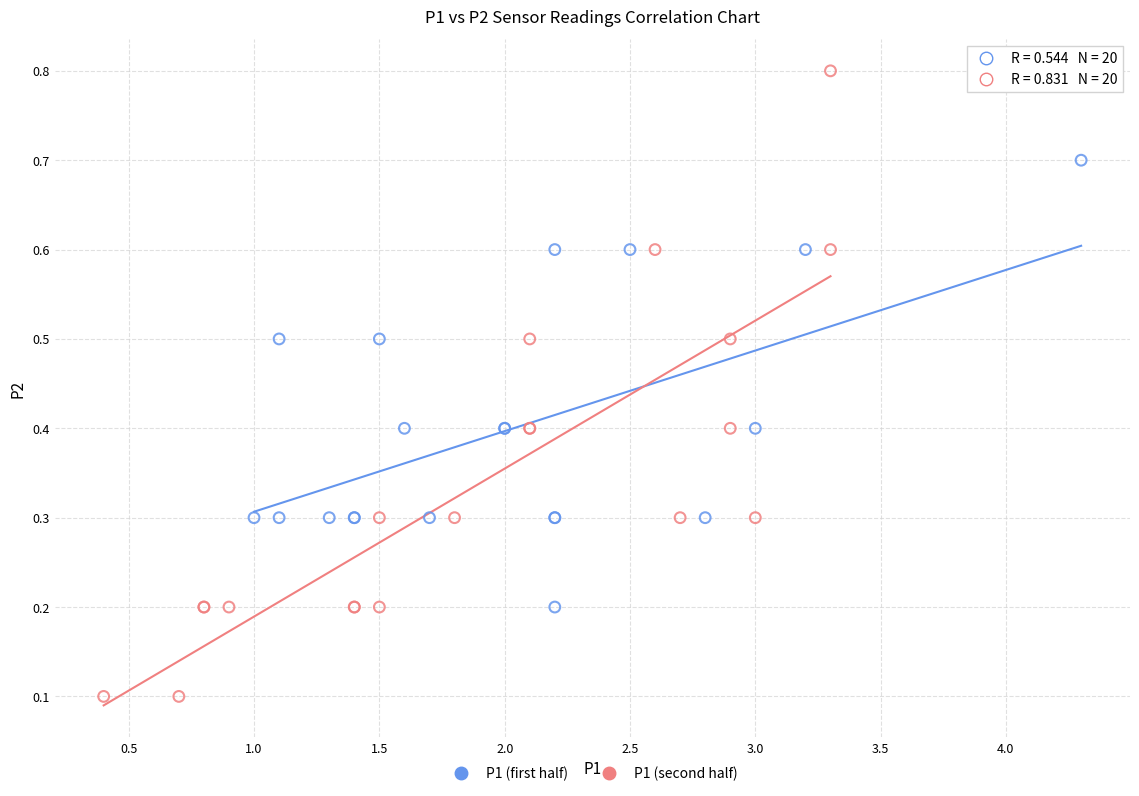

Which series reaches the maximum Y coordinate?

P1 (second half)